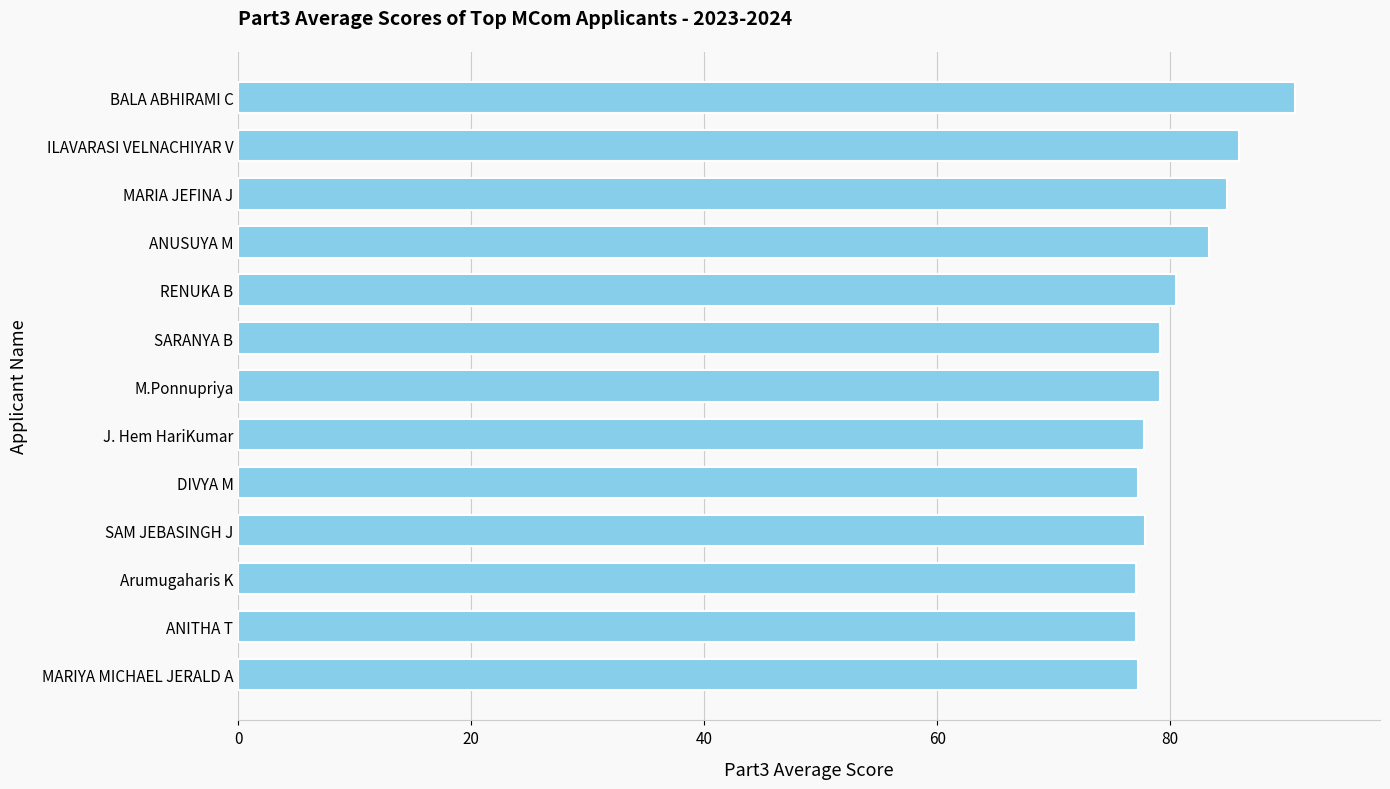

What is the difference between the second highest and second lowest values?

8.9